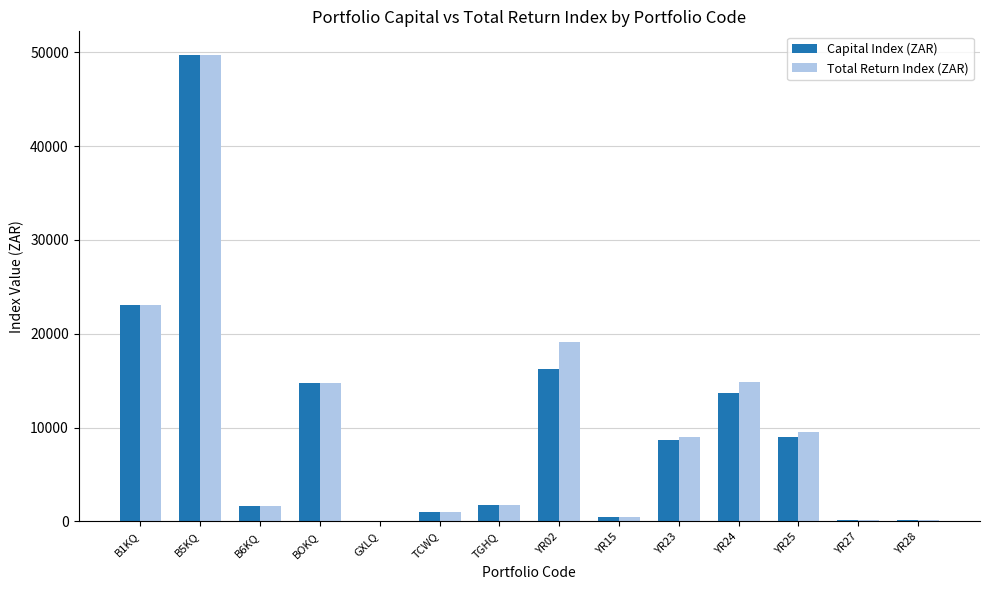

What is the sum of the Total Return Index (ZAR) values at B5KQ and YR24?

64602.9